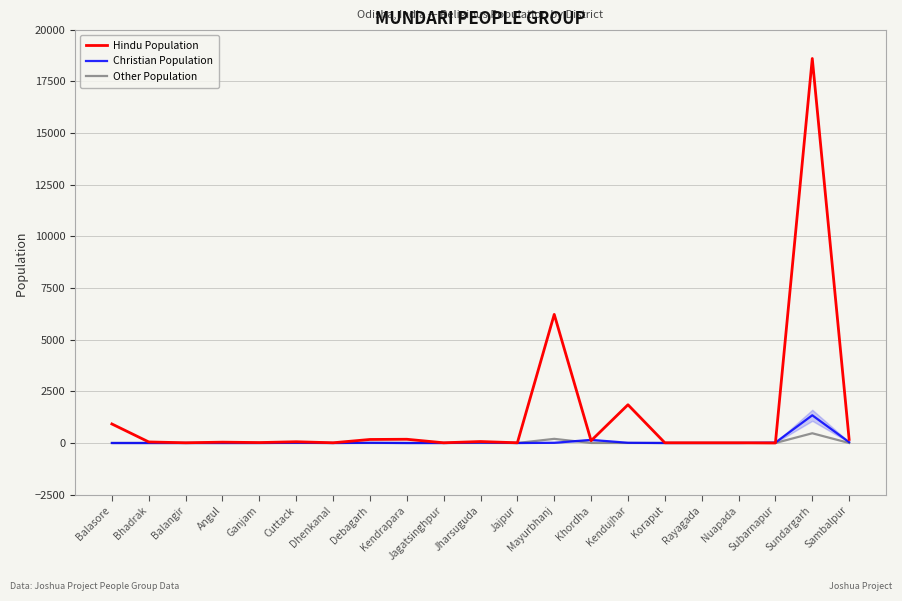

Does the chart have visible grid lines?

Yes